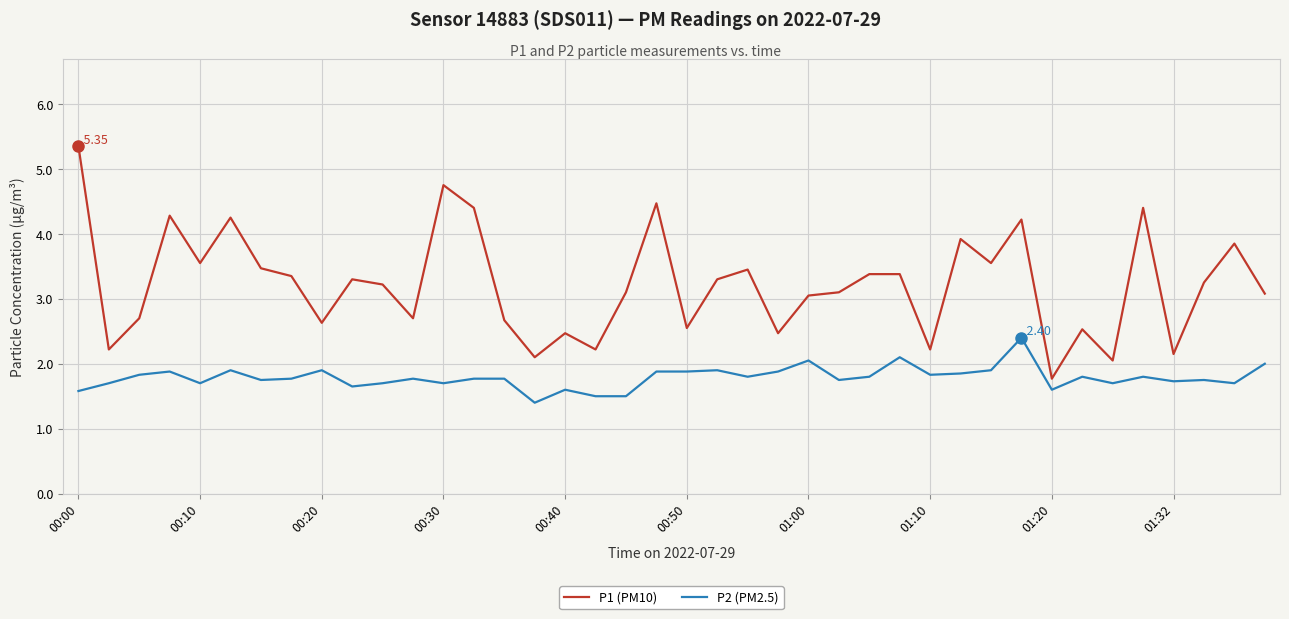

True or false: P1 (PM10) and P2 (PM2.5) intersect in this chart.

False